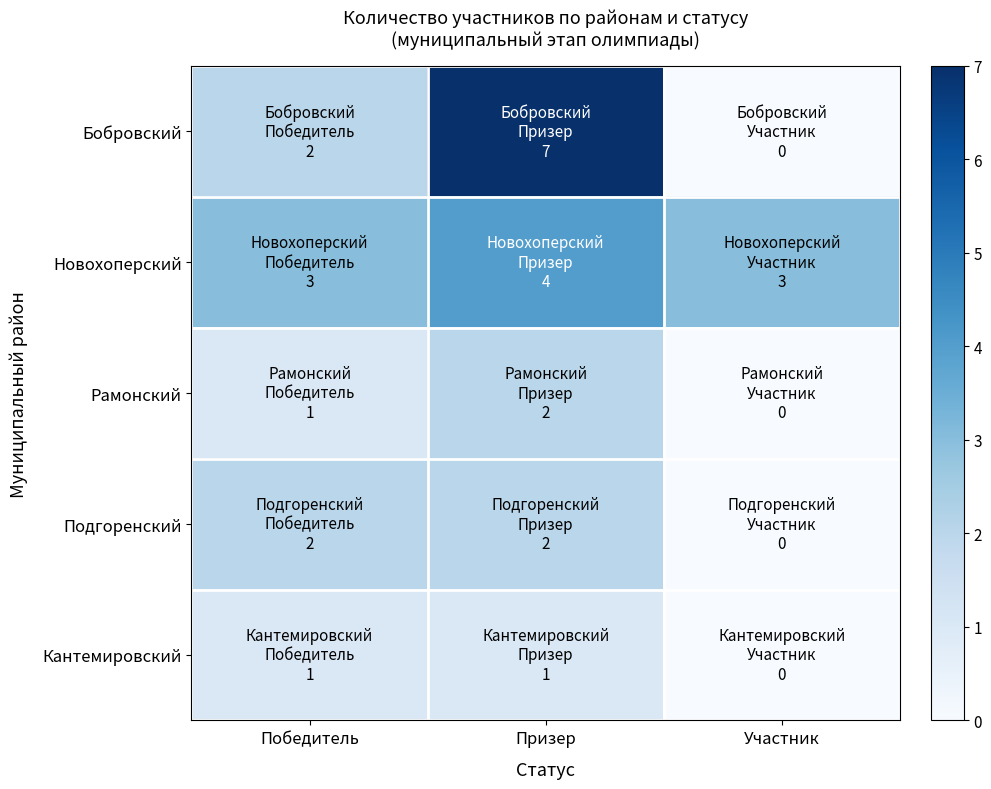

Which series has the widest spread of values?

Бобровский